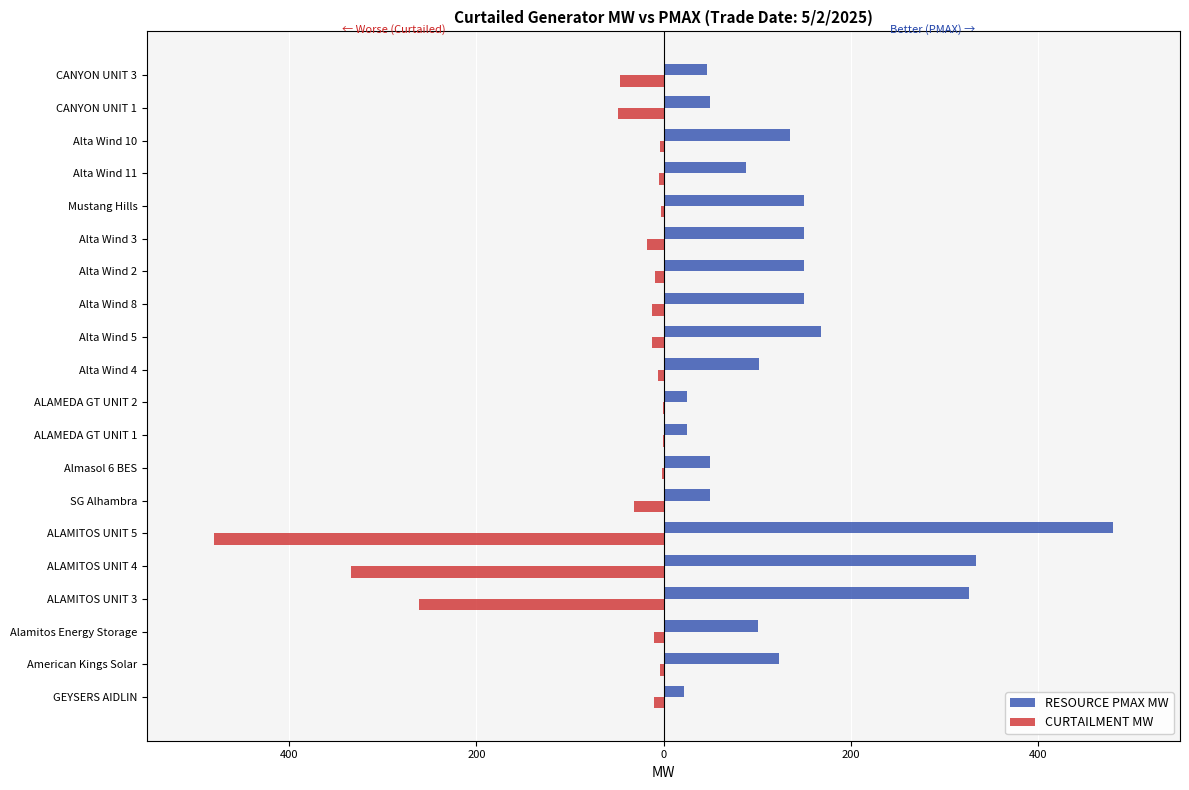

What are all the series names shown in the legend?

RESOURCE PMAX MW, CURTAILMENT MW